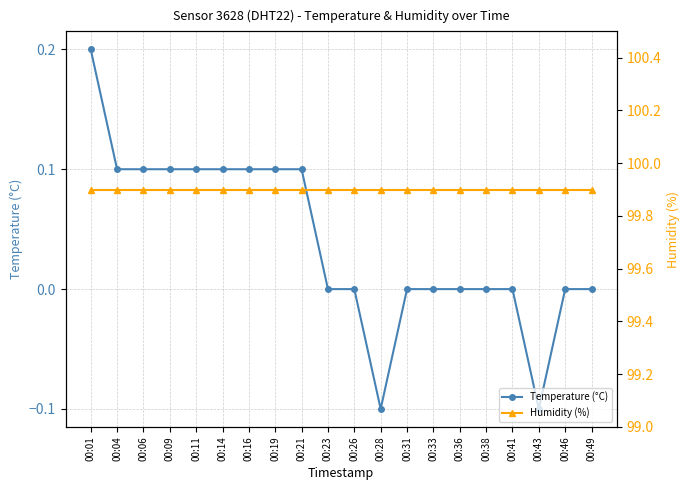

Which series has the largest total across all categories?

Humidity (%)